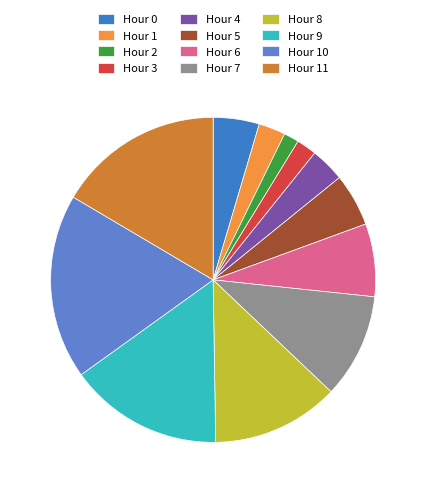

Is the sum of Hour 1 and Hour 7 greater than half?

No